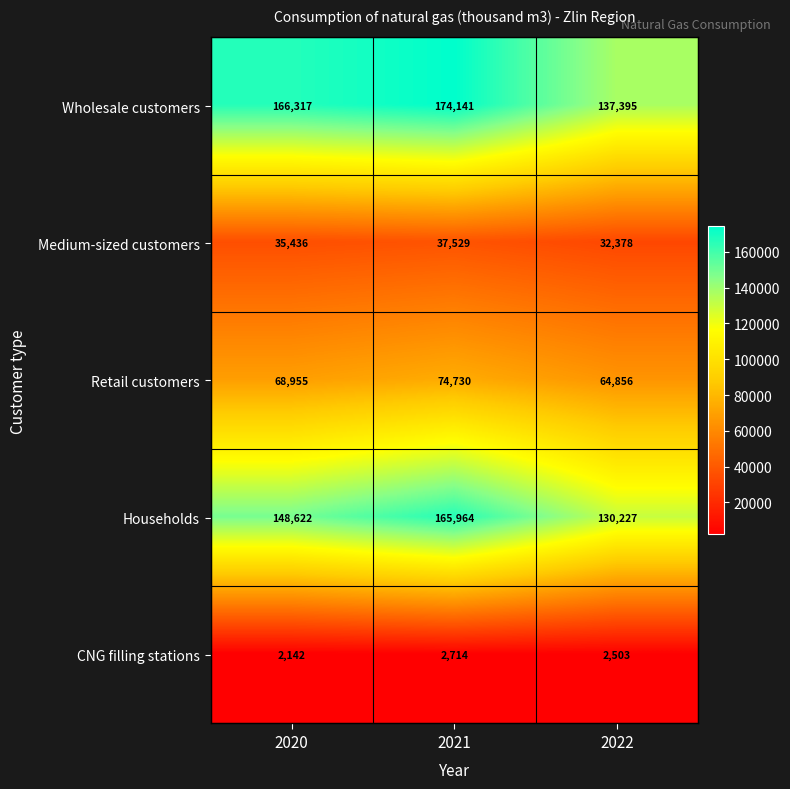

What is the difference between the highest and lowest values at 2022?

134892